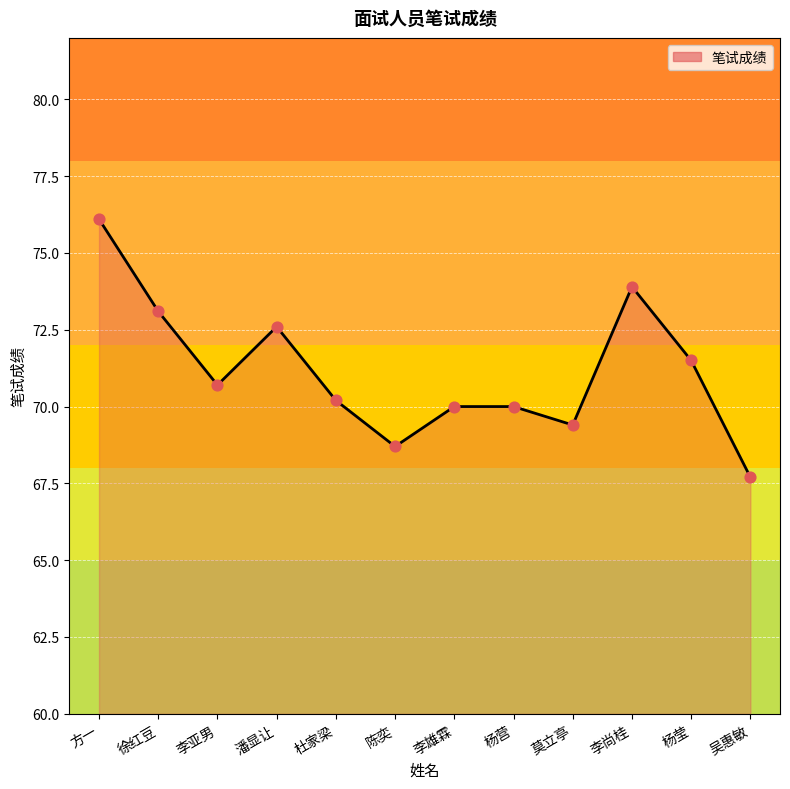

Between 徐红豆 and 李亚男, which is larger?

徐红豆